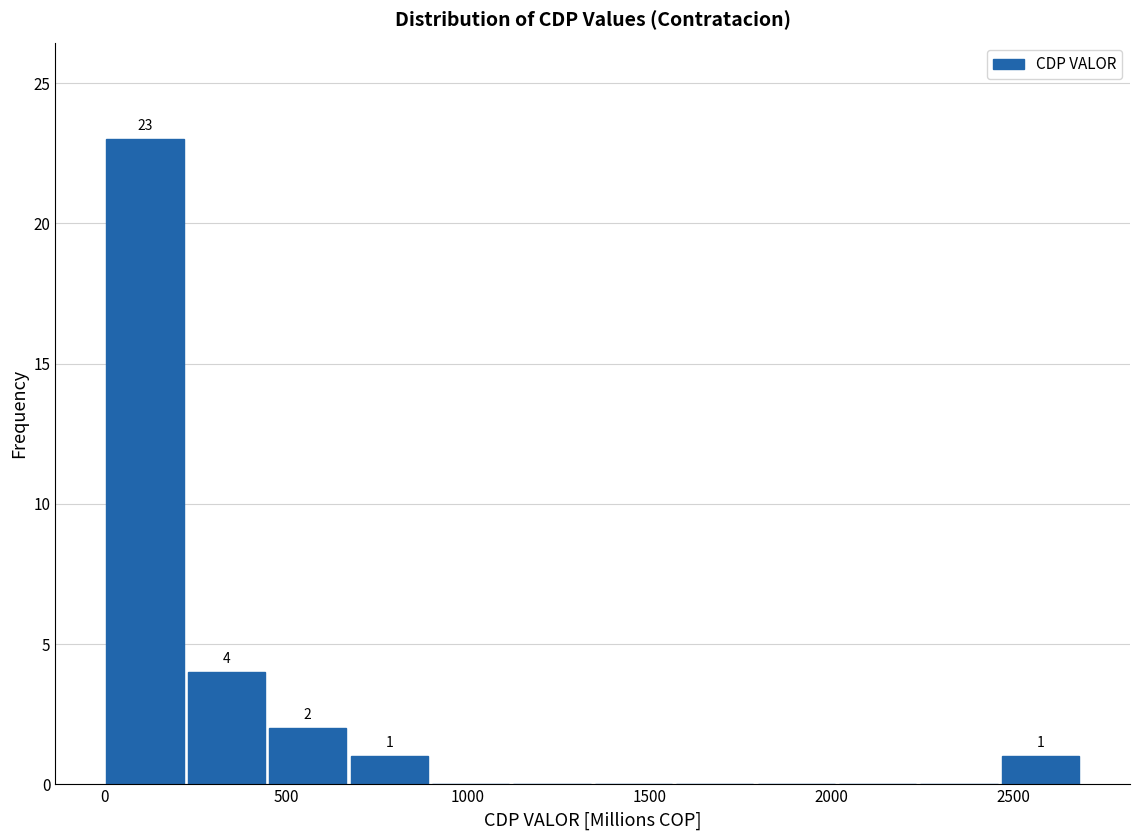

Which range on the x-axis has the tallest bar?

0 to 200